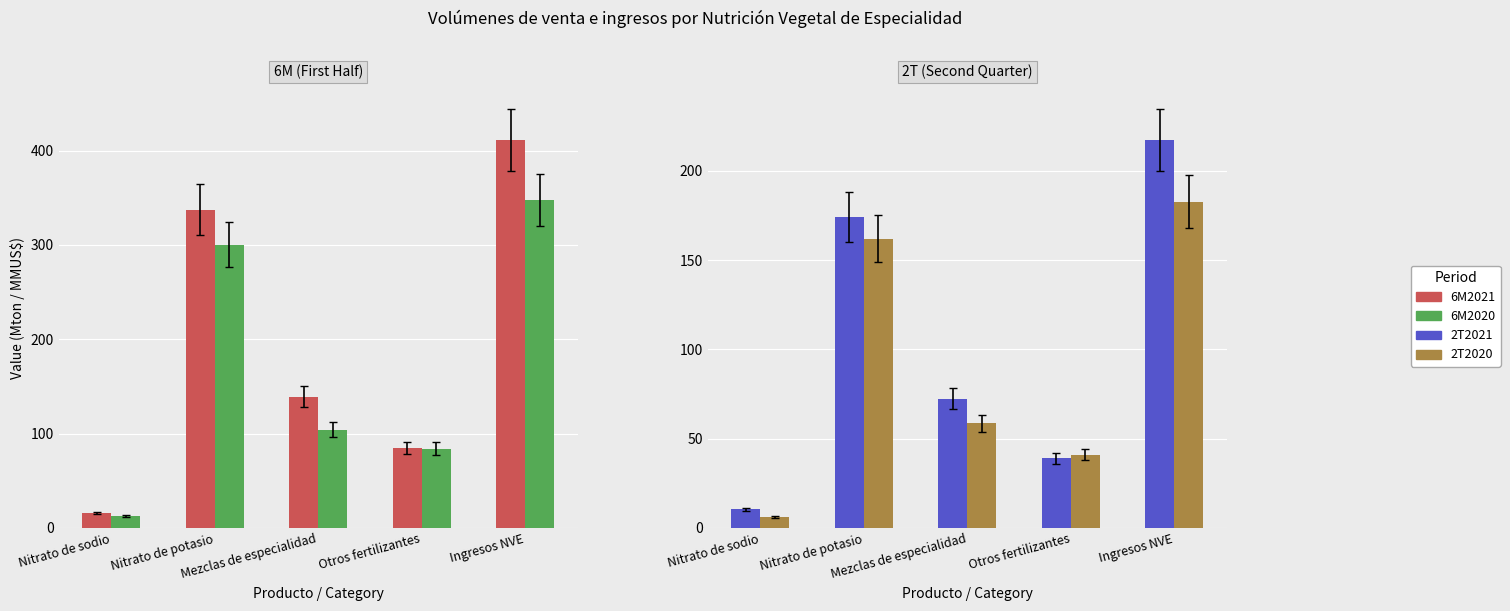

At which category is the sum across all series the highest?

Ingresos NVE